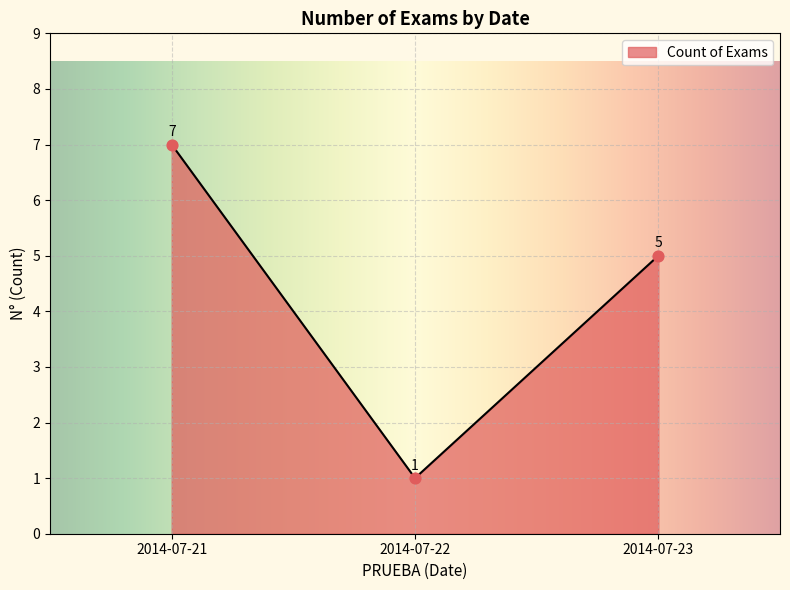

Between 2014-07-22 and 2014-07-21, which is larger?

2014-07-21